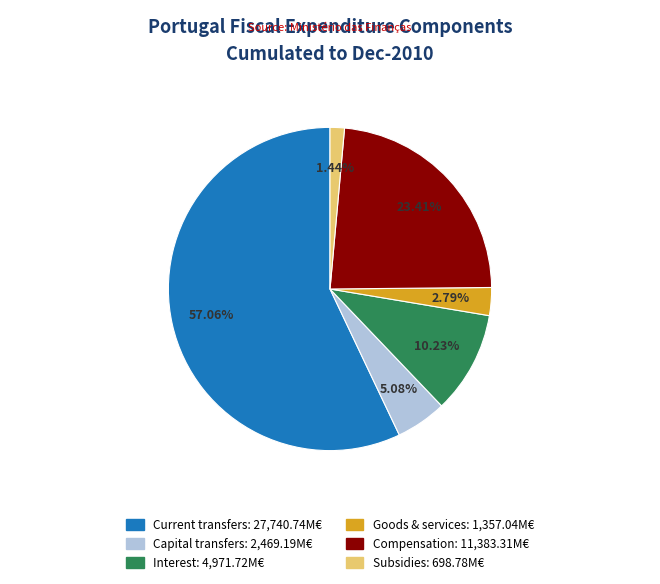

Is there a majority slice in this chart?

Yes